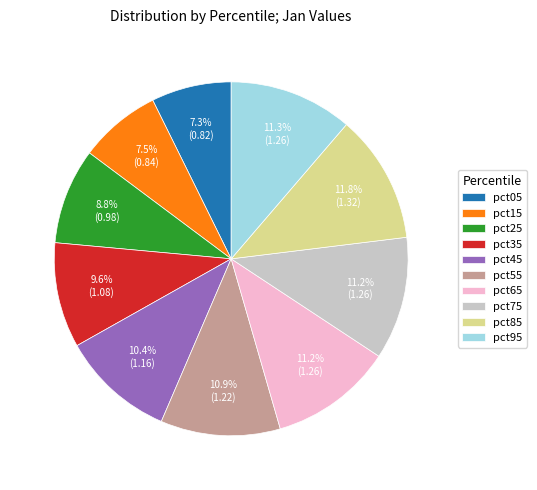

Between pct75 and pct85, which is larger?

pct85